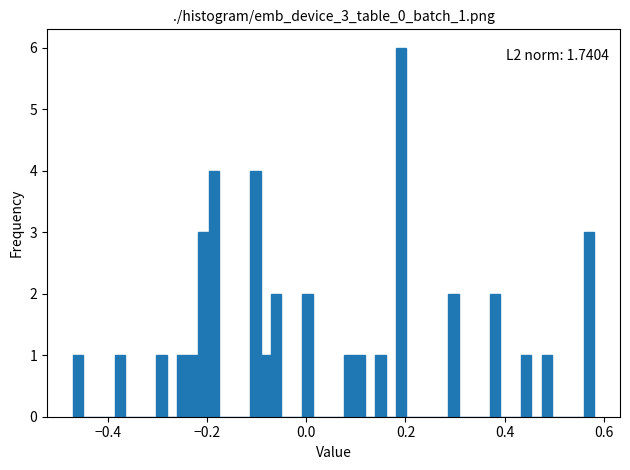

Read against the x-axis, roughly where is the centre of the tallest bar?

0.20